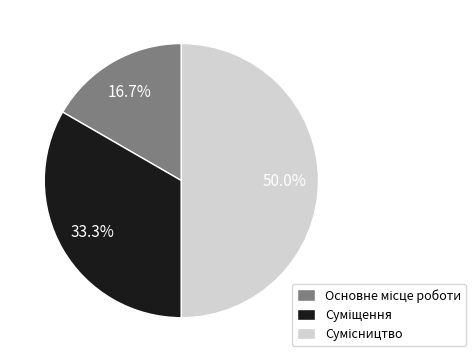

How many segments does this pie chart have?

3